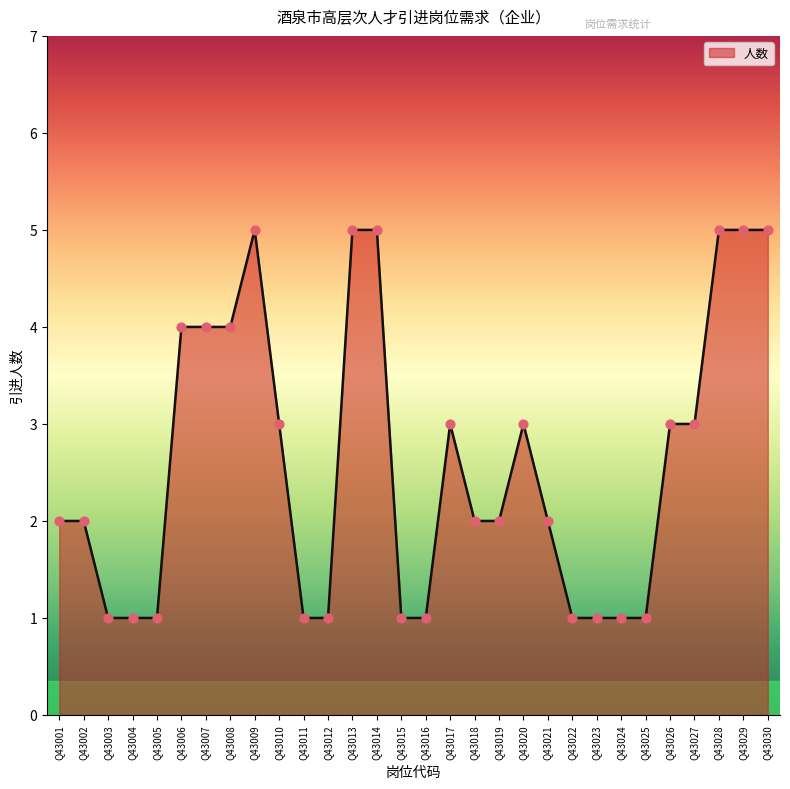

Approximately how many times larger is the value at Q43028 compared to Q43026?

1.7